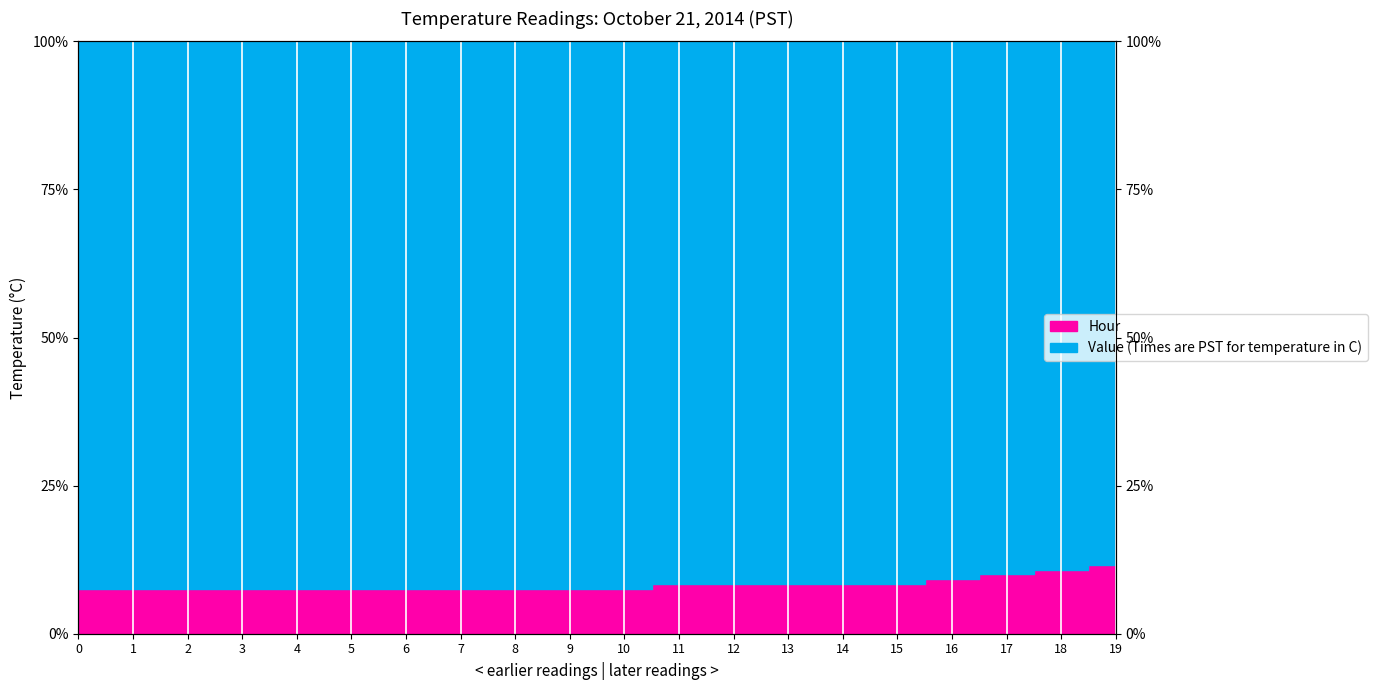

List the labels in order of value, smallest first.

0, 1, 2, 3, 4, 5, 6, 7, 8, 9, 10, 11, 12, 13, 14, 15, 16, 17, 18, 19